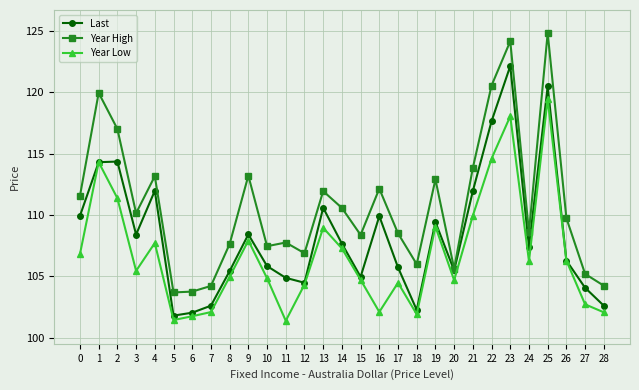

What is the spread (max minus min) of values at 10?

2.6